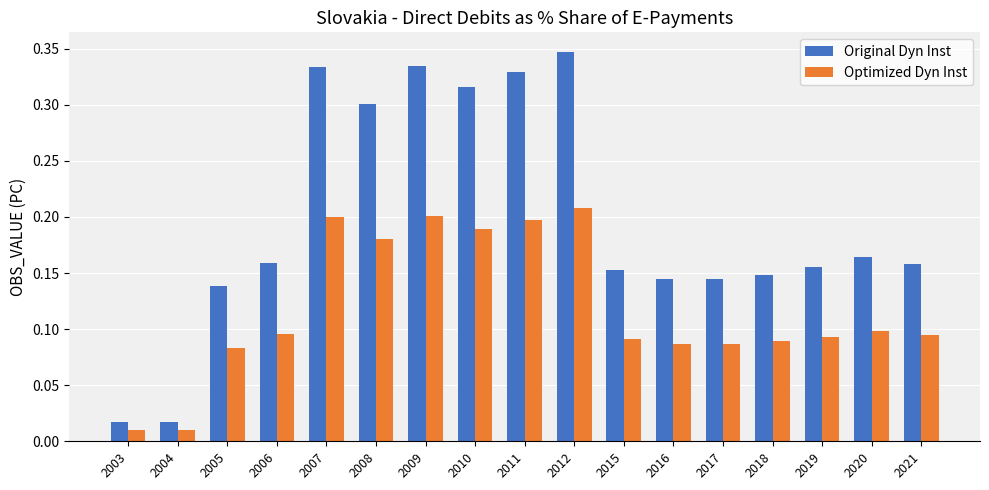

Does the chart contain stacked bars?

No